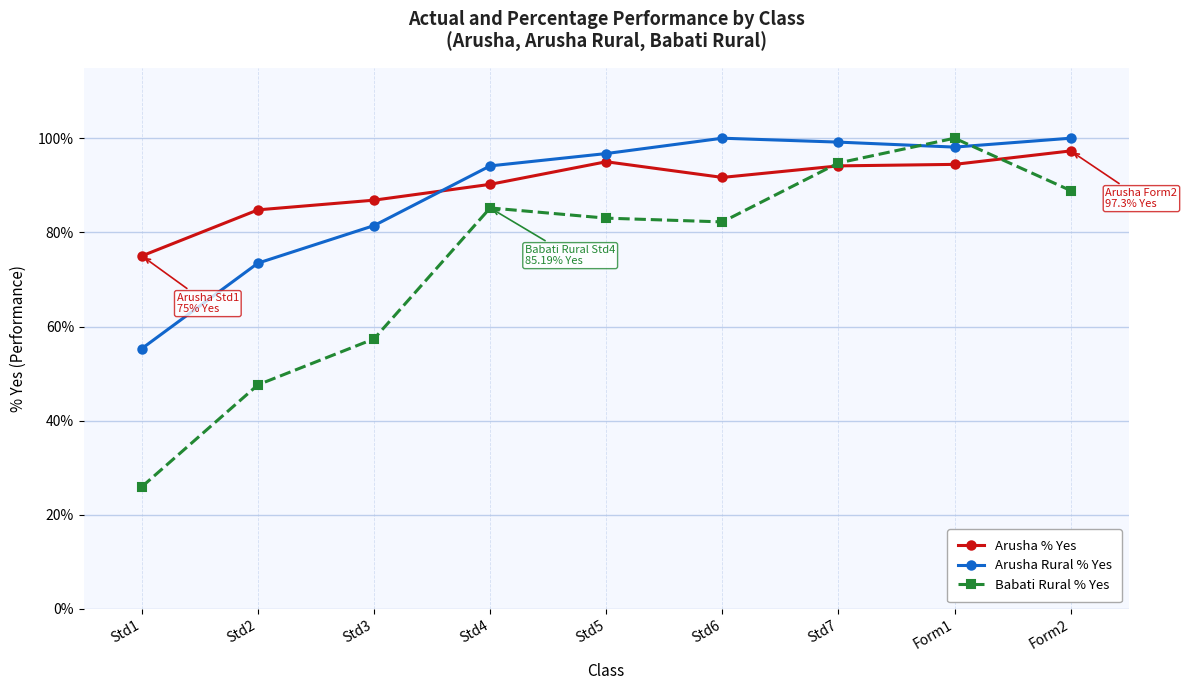

What is the sum of the Babati Rural % Yes values at Std4 and Std7?

179.9